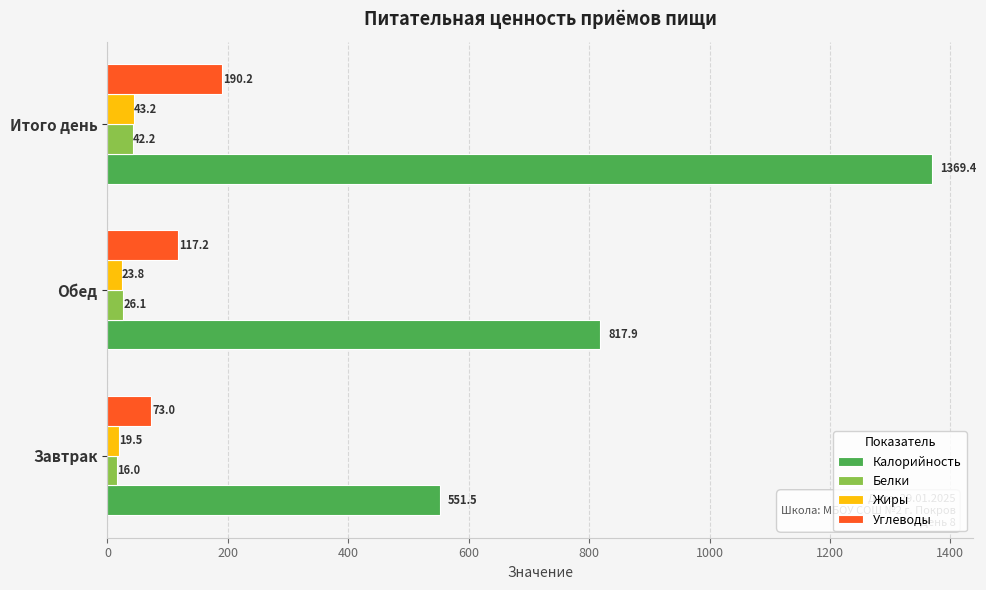

The value of Калорийность at Итого день is 1915.1. True or false?

False